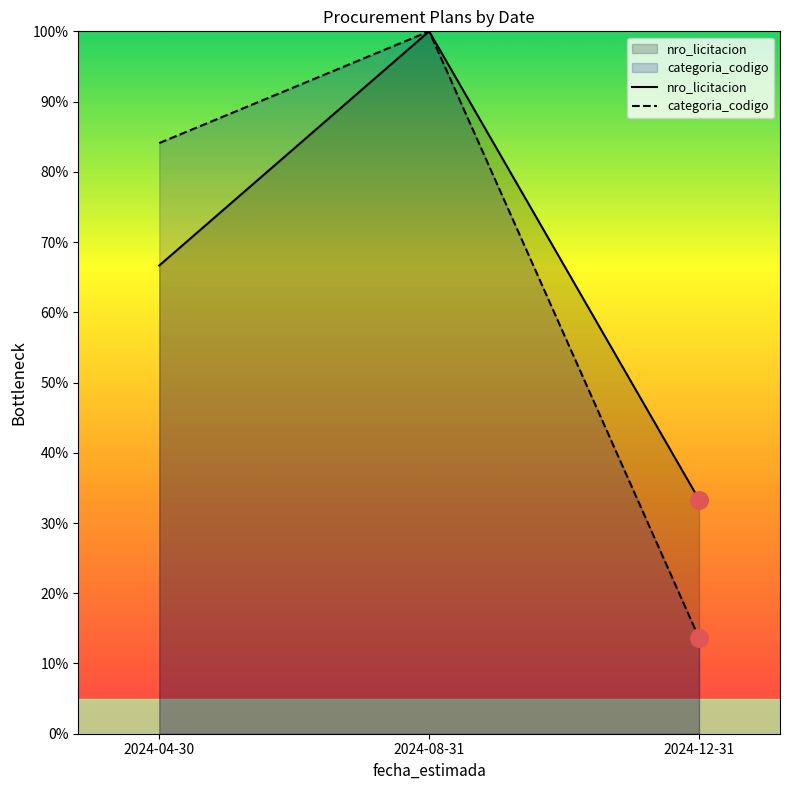

Which series has the largest Y range (max minus min)?

categoria_codigo